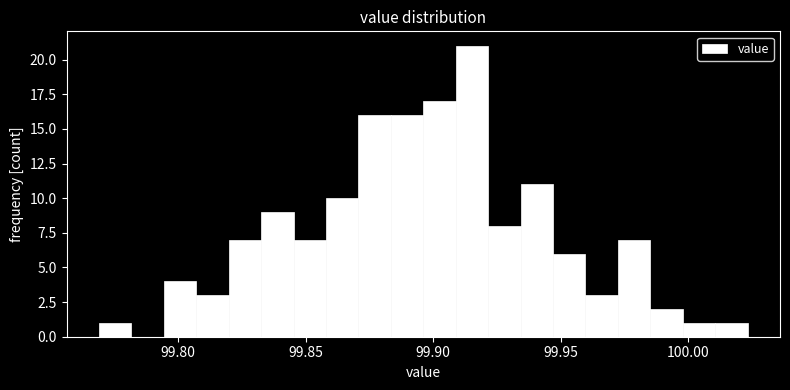

Around what value on the x-axis is the tallest bar? Give the approximate position of its centre, as read against the axis.

99.915